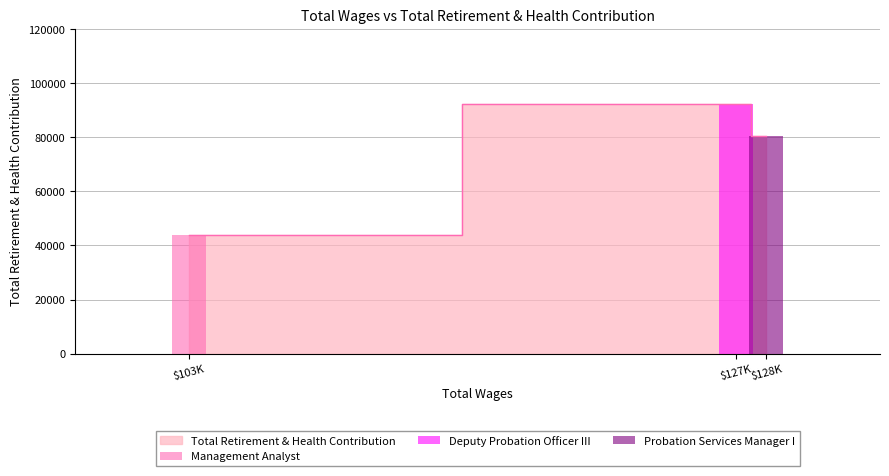

Does the chart contain any negative values?

No